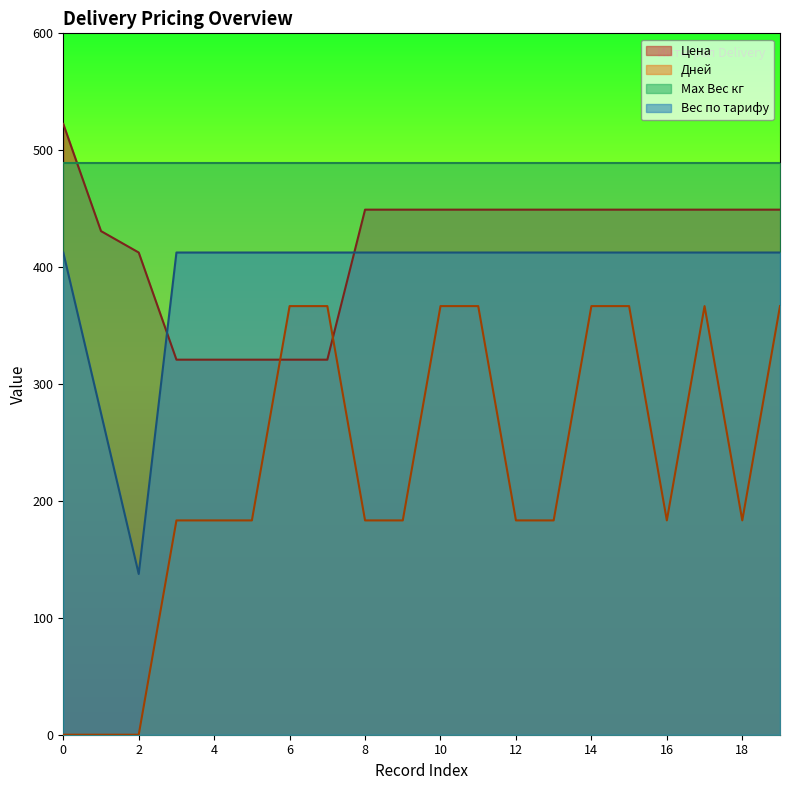

How many intersections are there between Цена and Дней?

2